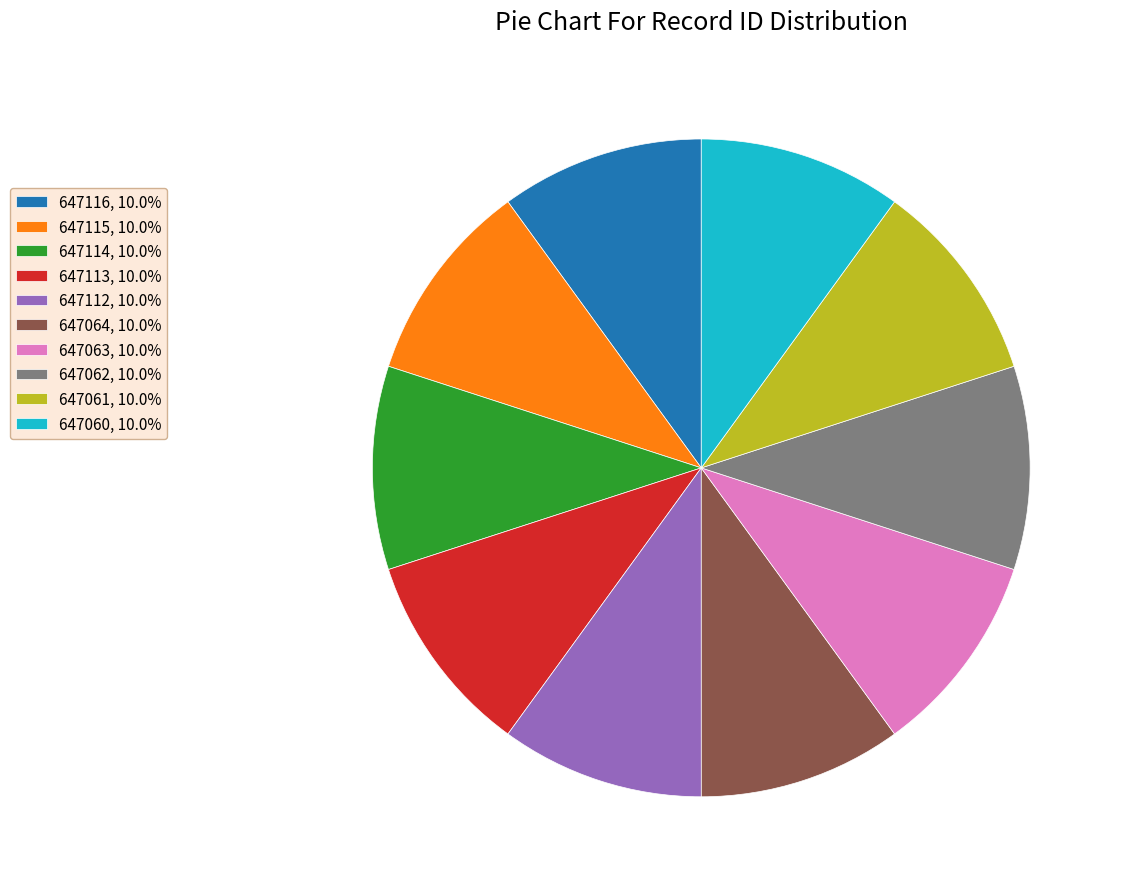

Do 647061, 10.0% and 647114, 10.0% together represent more than half of the pie?

No